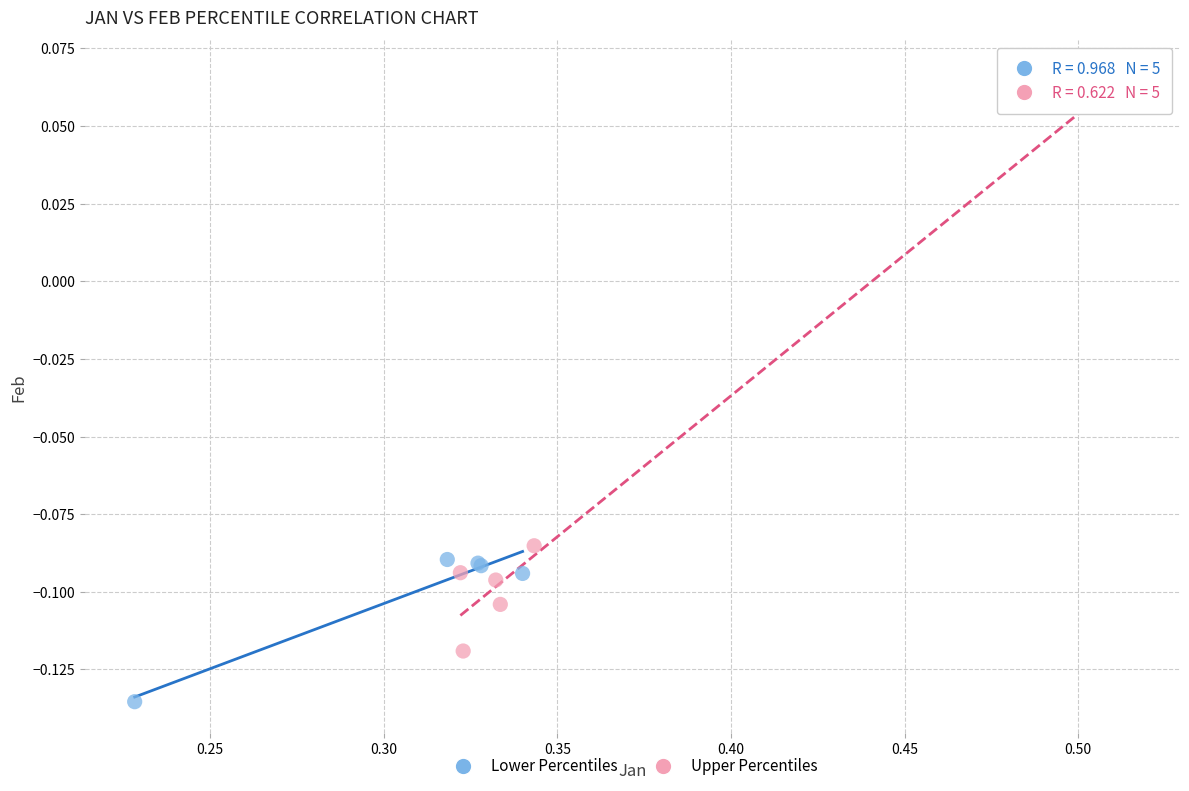

Which series contains the lowest Y value?

Lower Percentiles